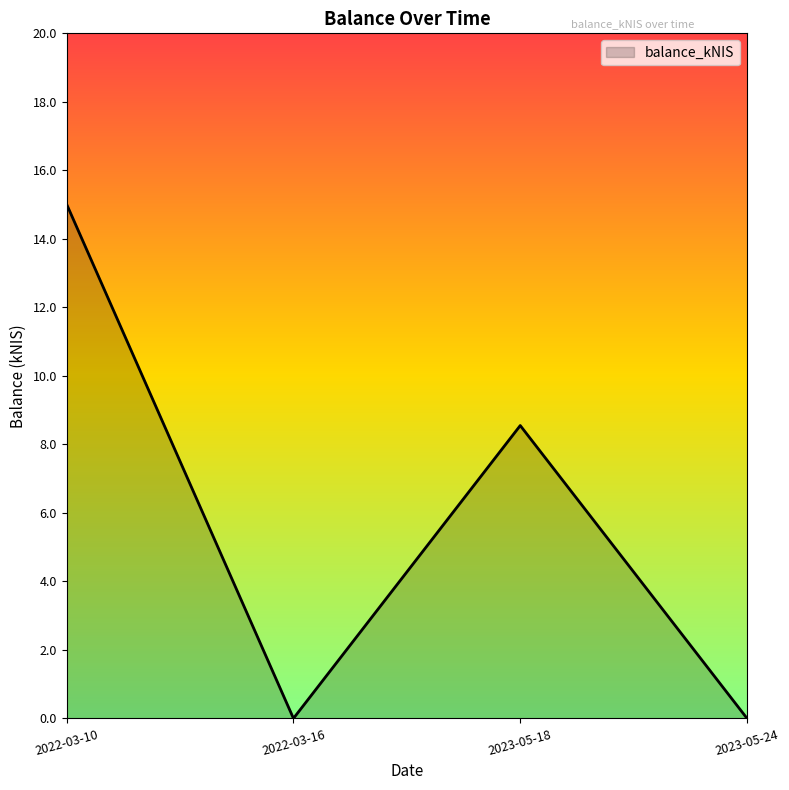

What is the difference between the values at 2023-05-18 and 2022-03-10?

6.5